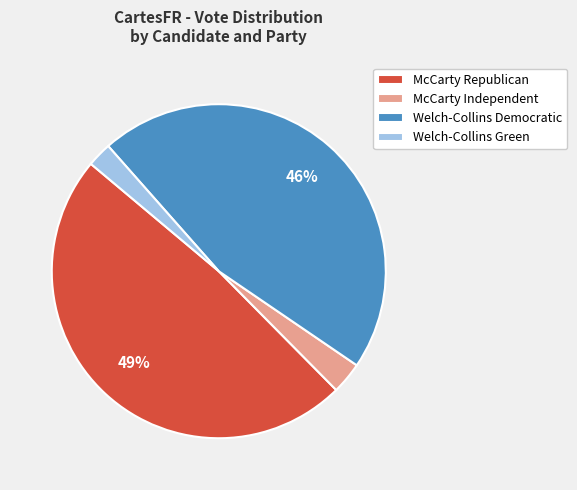

Between Welch-Collins Democratic and McCarty Independent, which is larger?

Welch-Collins Democratic